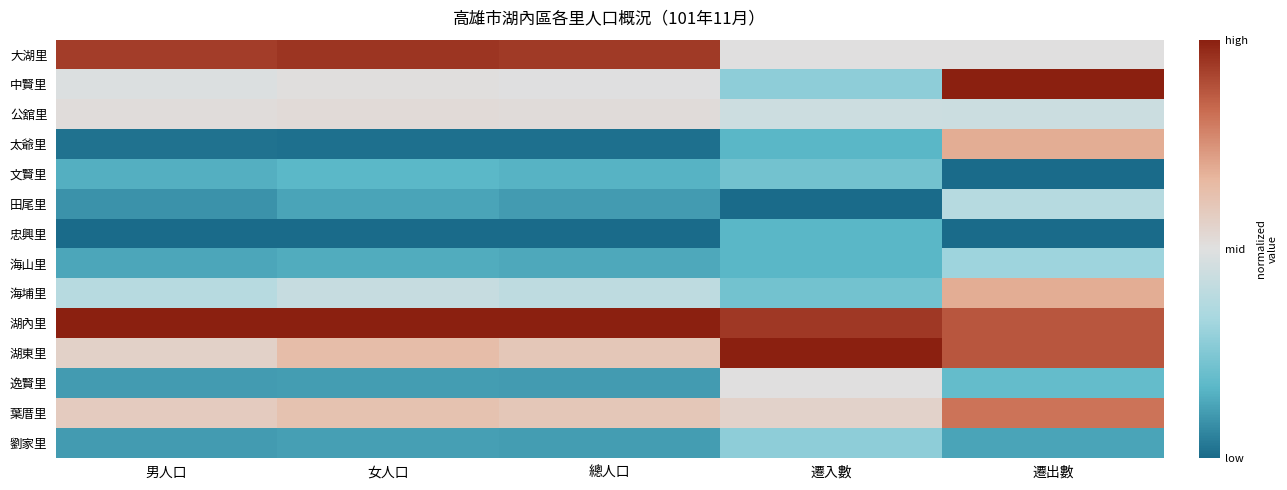

What is the spread (max minus min) of values at 遷入數?

1.0